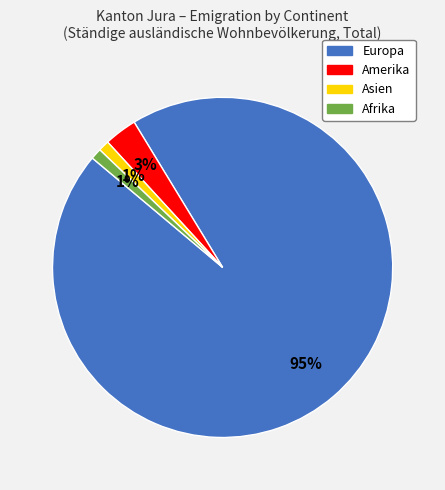

To the nearest percent, what is the average slice percentage?

25%